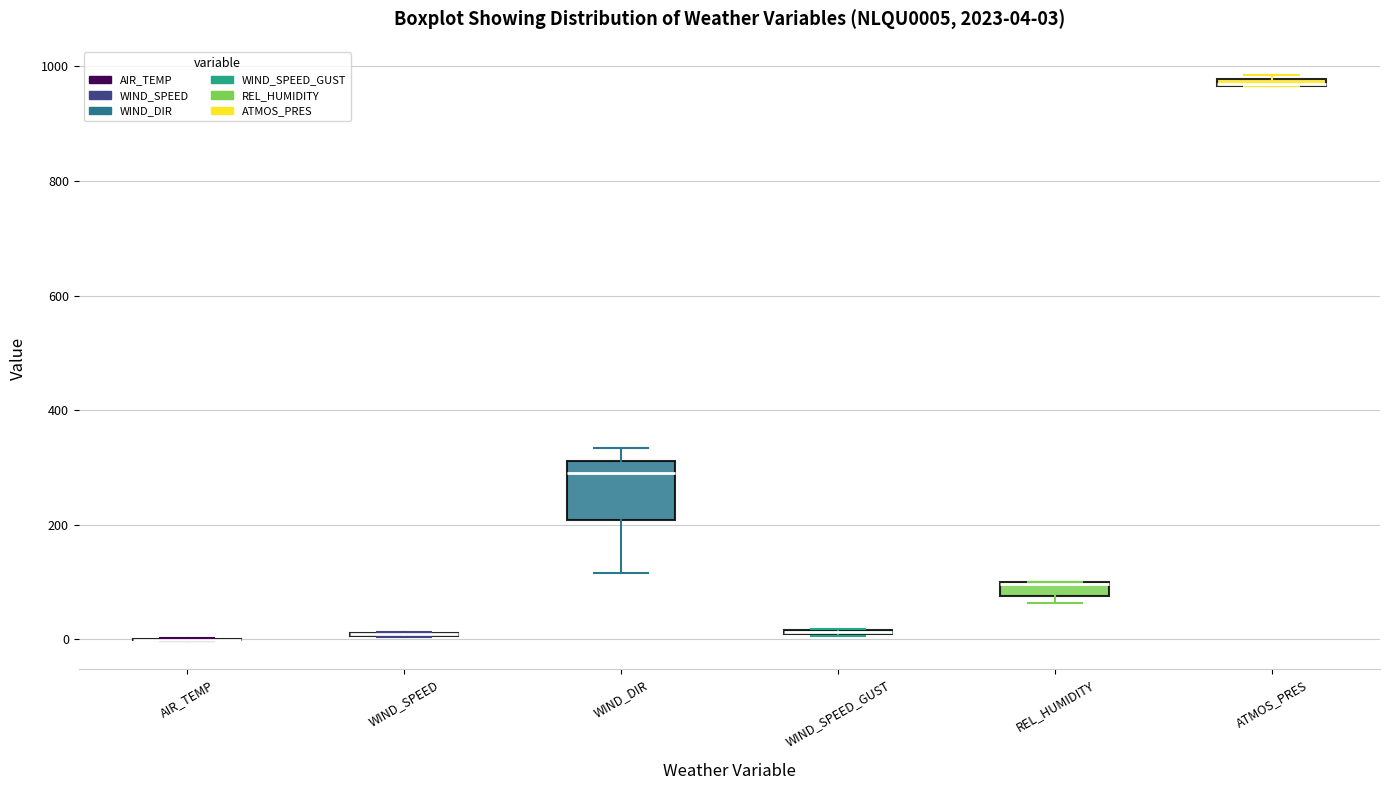

Which box is the tallest, from its lower edge to its upper edge?

WIND_DIR